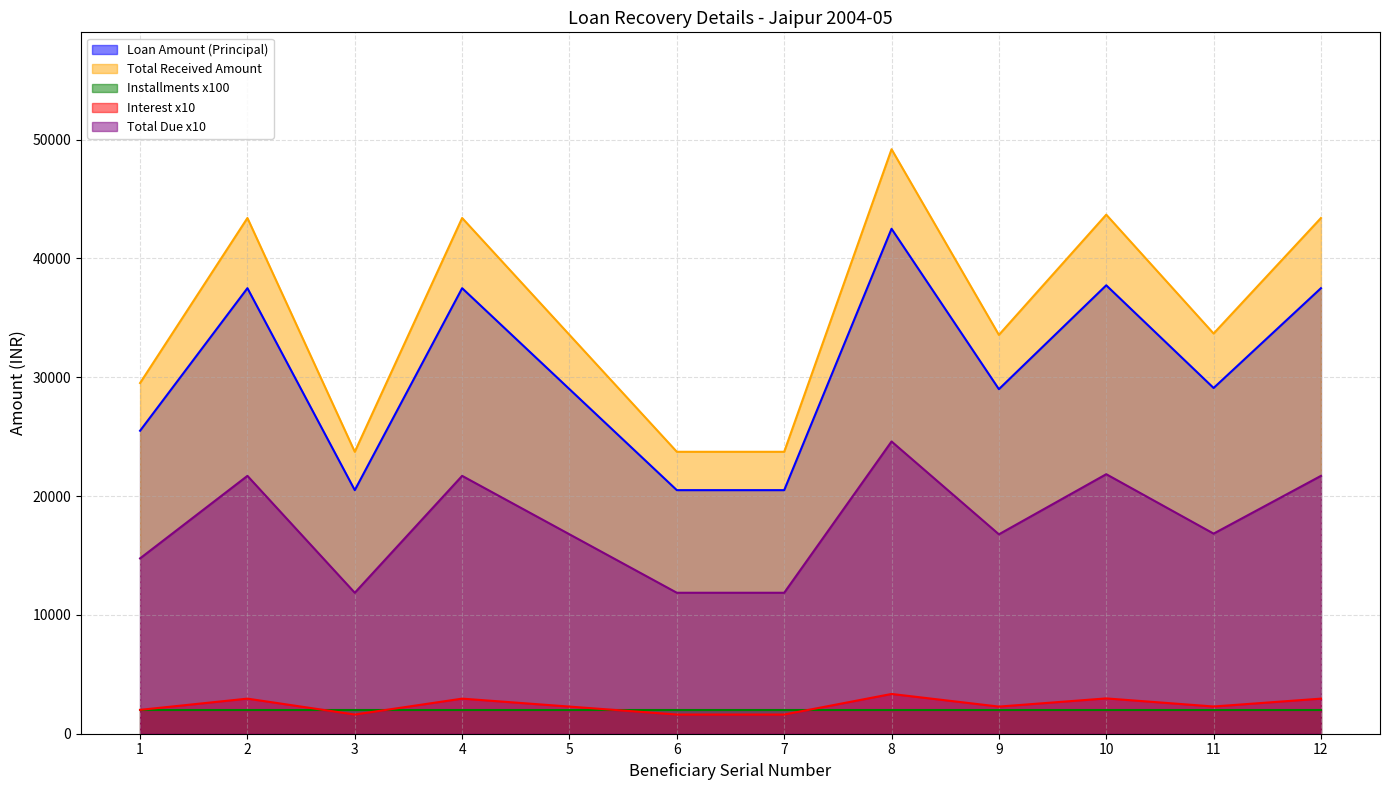

What are all the series names shown in the legend?

Loan Amount (Principal), Total Received Amount, Installments x100, Interest x10, Total Due x10